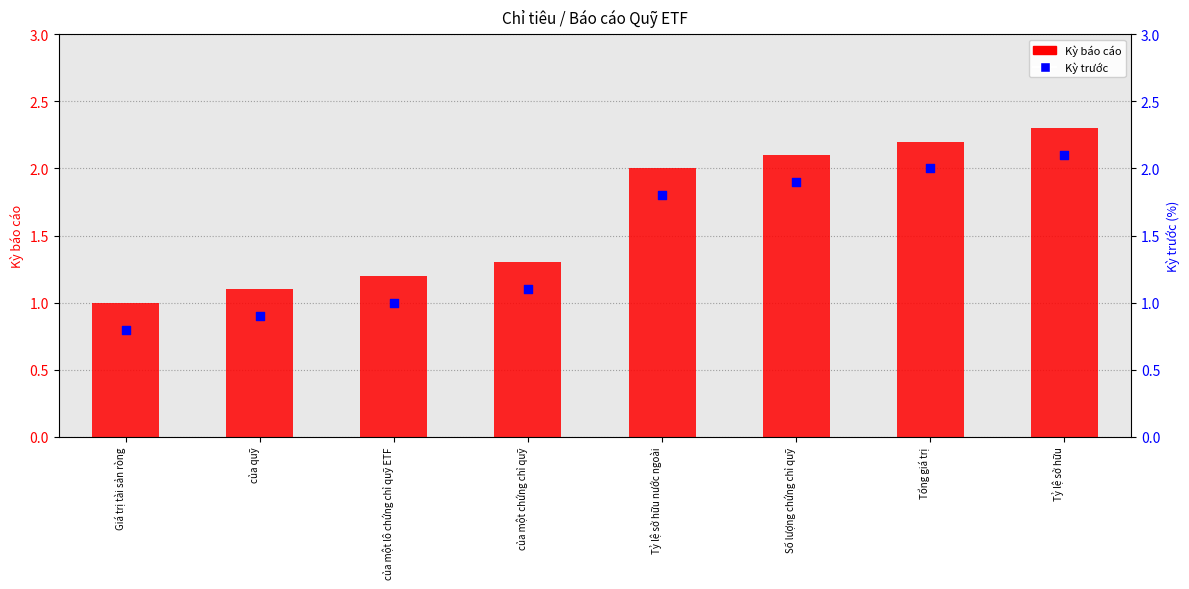

What are all the series names shown in the legend?

Kỳ báo cáo, Kỳ trước